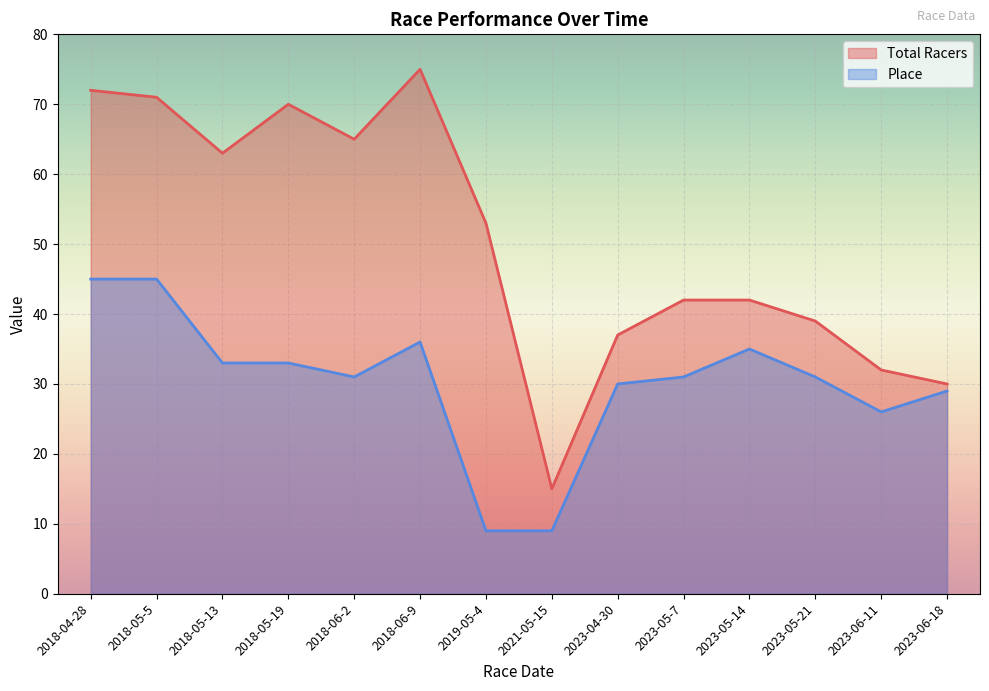

True or false: Total Racers and Place cross at least once.

False